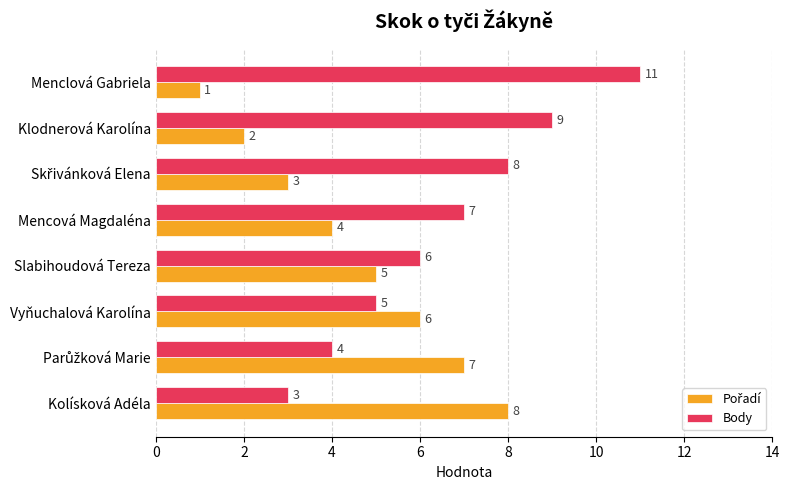

Which series has the widest spread of values?

Body